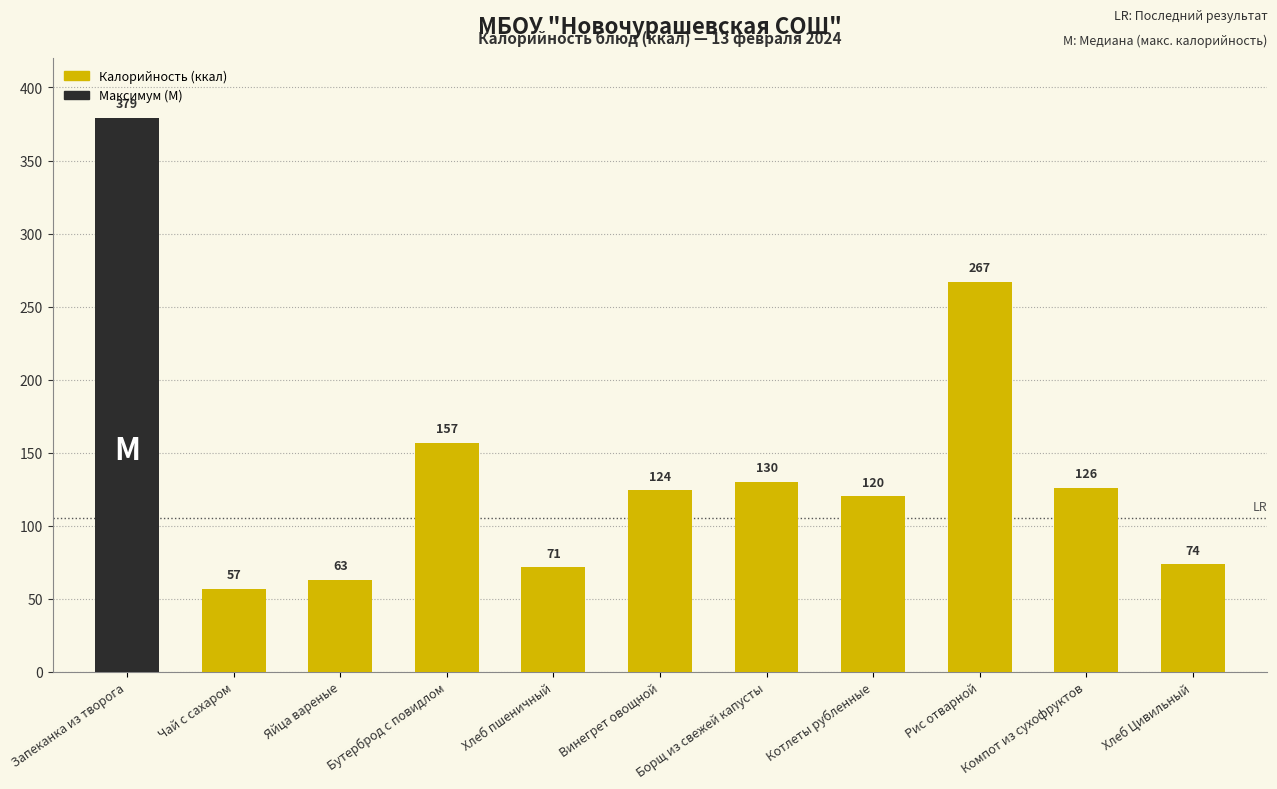

Which category has the lowest value across all series?

Чай с сахаром